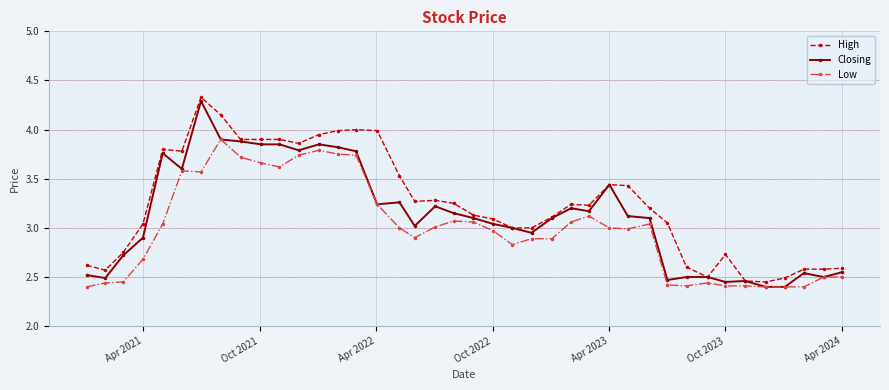

At how many categories does at least one series exceed 2?

40